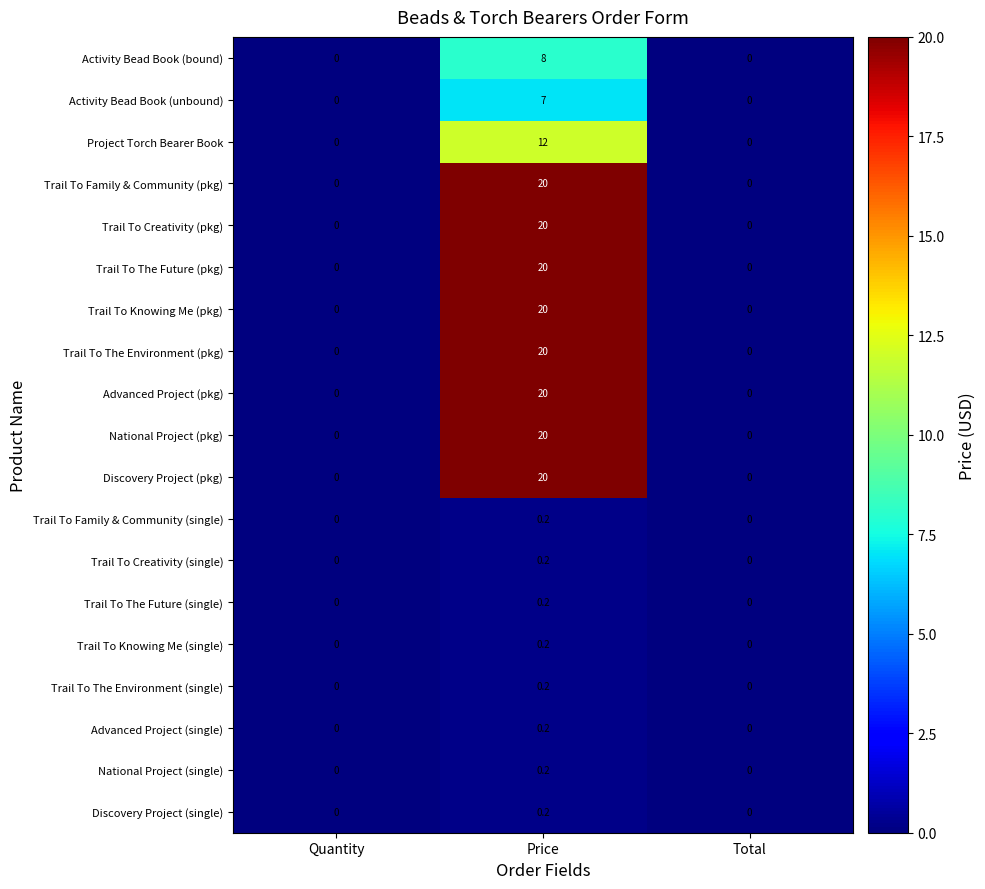

What is the greatest value displayed?

20.0